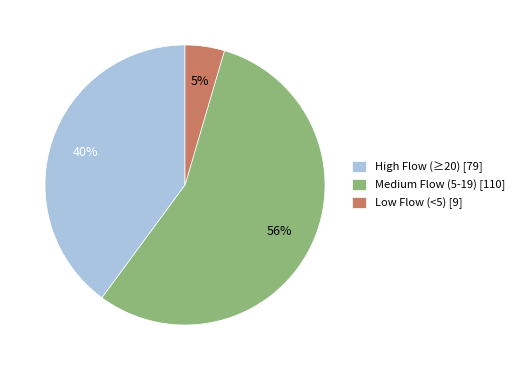

Between High Flow (≥20) [79] and Low Flow (<5) [9], which is larger?

High Flow (≥20) [79]